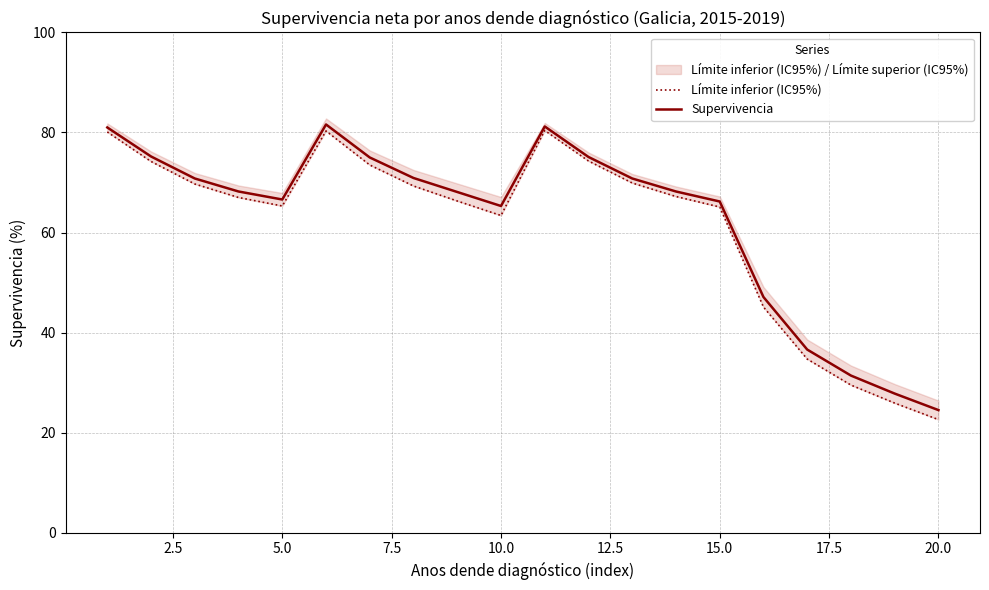

Reading left to right, transcribe all the data shown in this chart.

Límite inferior (IC95%): 80.1	74.2	69.7	67.0	65.3	80.3	73.5	69.3	66.3	63.4	80.4	74.3	69.9	67.2	65.1	45.1	34.7	29.5	25.9	22.6
Supervivencia: 81.0	75.2	70.8	68.2	66.6	81.6	75.0	70.9	68.1	65.3	81.2	75.1	70.8	68.2	66.2	47.1	36.6	31.4	27.8	24.5